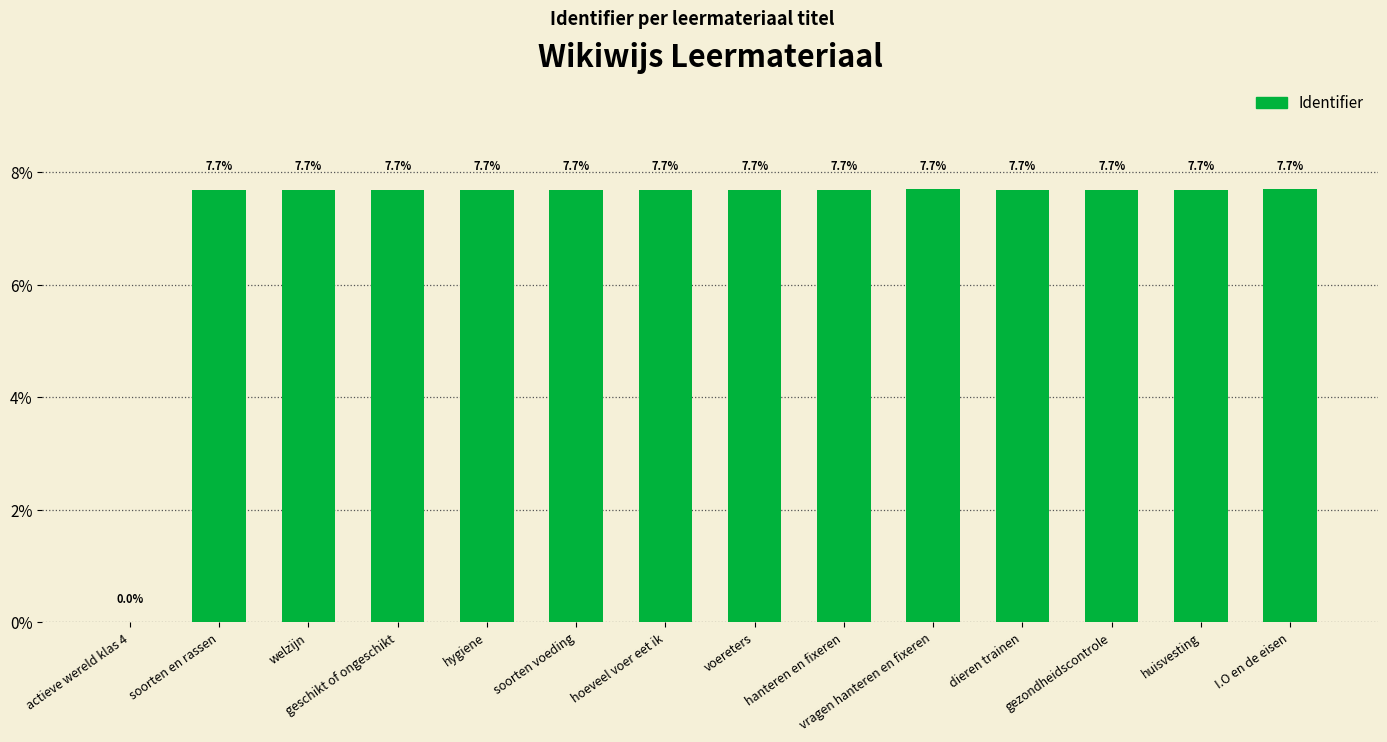

Between soorten en rassen and actieve wereld klas 4, which is larger?

soorten en rassen